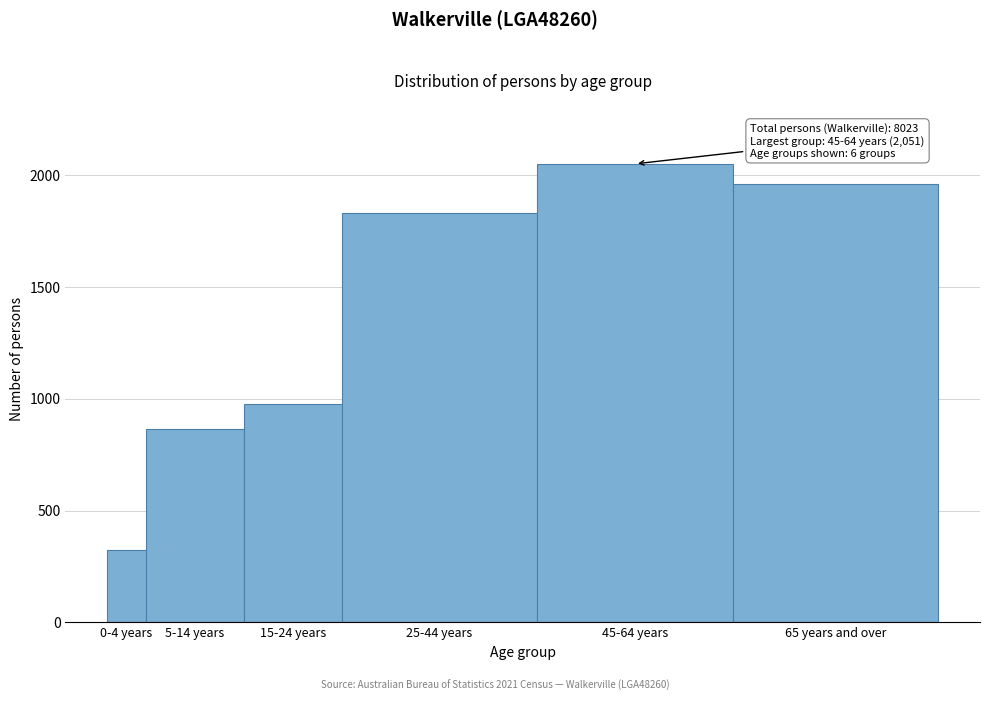

Reading right to left, extract all data points from this chart.

1963	2051	1830	978	865	325